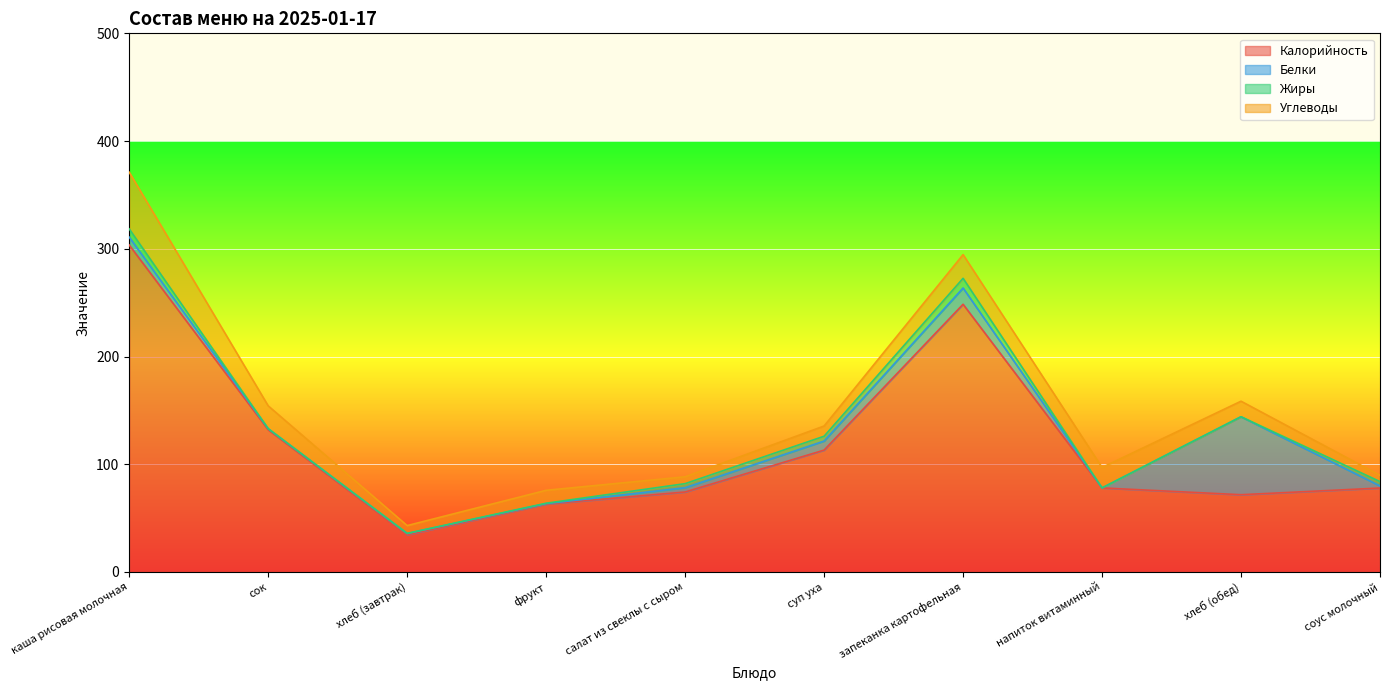

Which series changed the most between салат из свеклы с сыром and соус молочный?

Калорийность